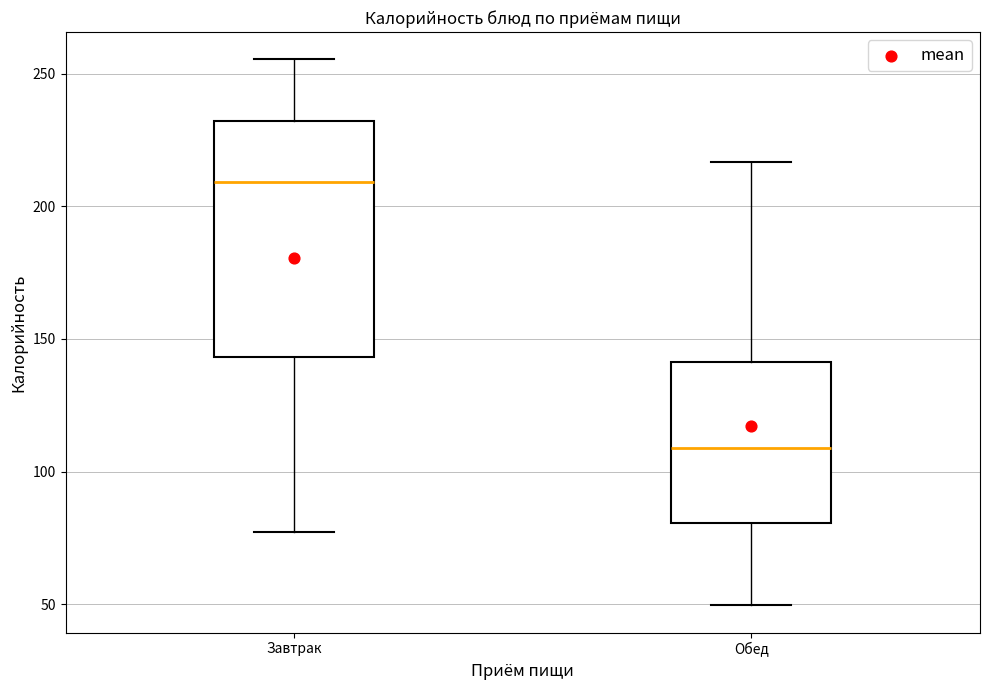

Where is the lower edge of the box for Обед on the y-axis? The values are not printed on the chart, so give them approximately, as read against the axis.

80